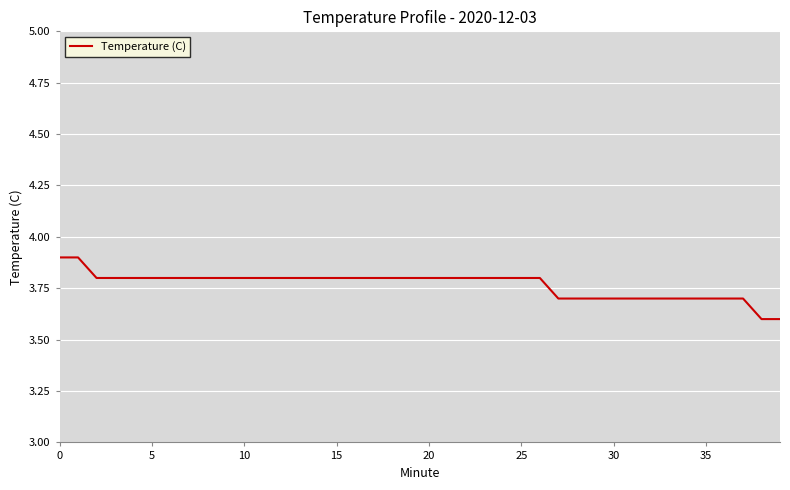

Count the values in the range 3 to 4.

40